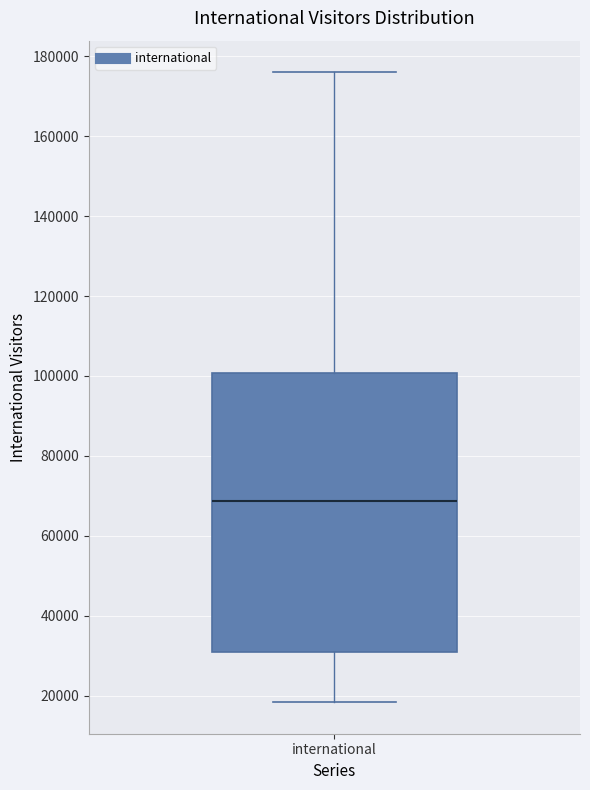

Where is the upper edge of the box for international on the y-axis? The values are not printed on the chart, so give them approximately, as read against the axis.

100000